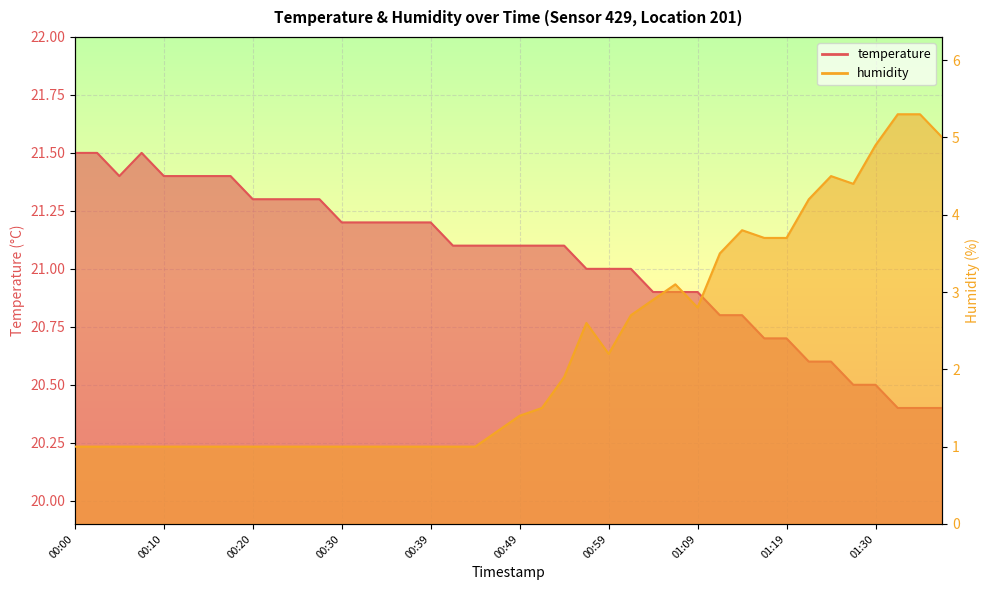

True or false: temperature and humidity intersect in this chart.

False